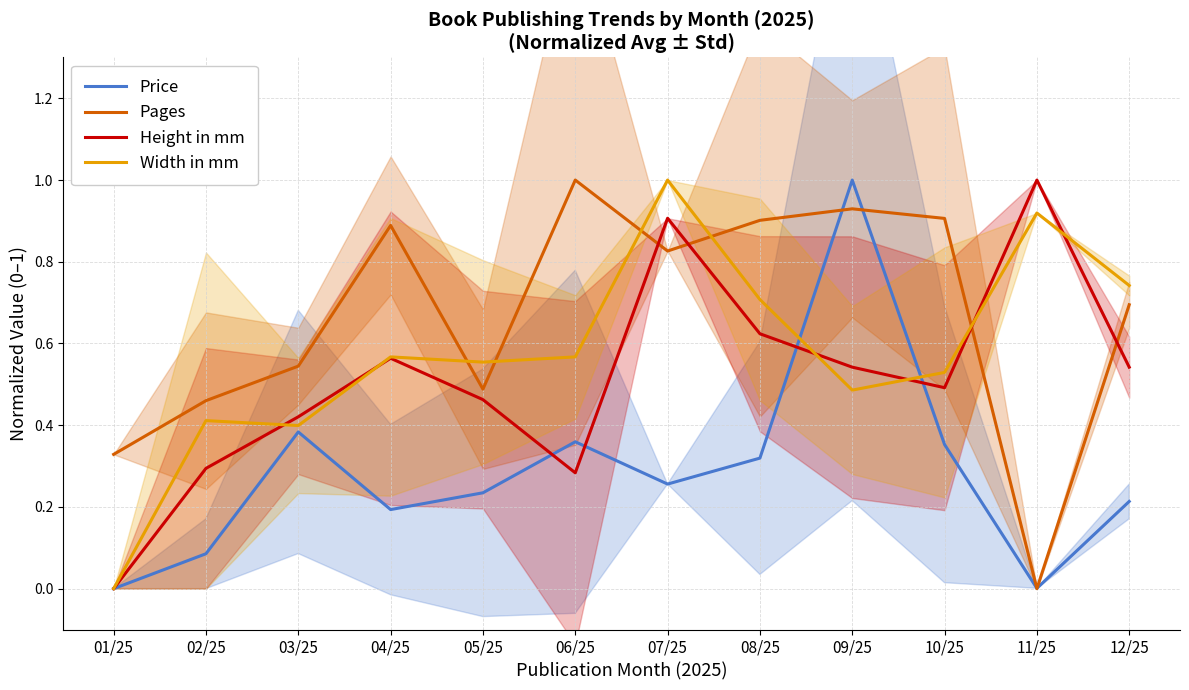

What position from the right is 08/25?

5